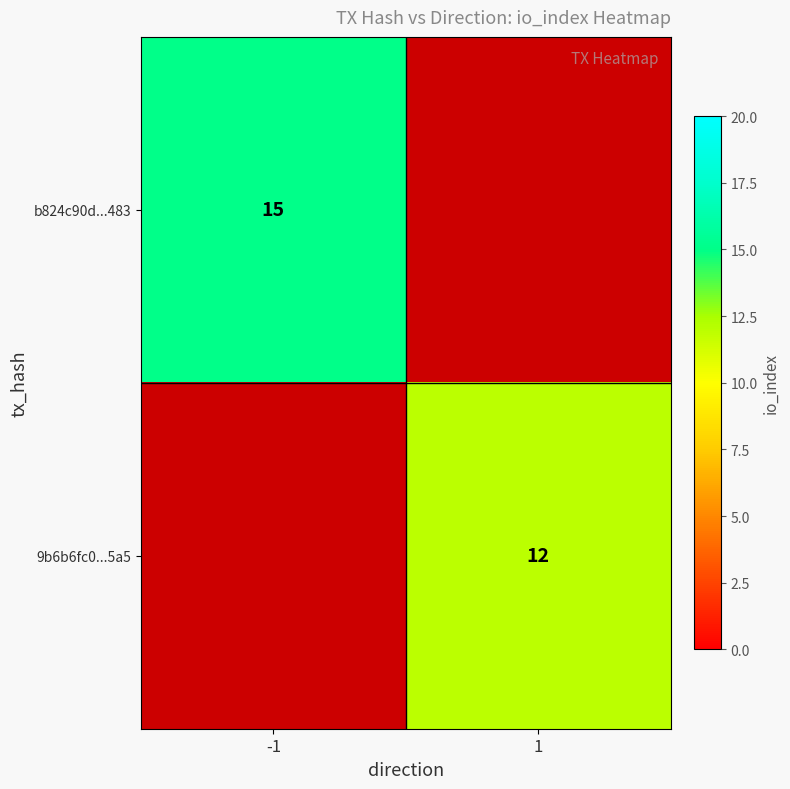

What is the maximum value shown in the chart?

15.0